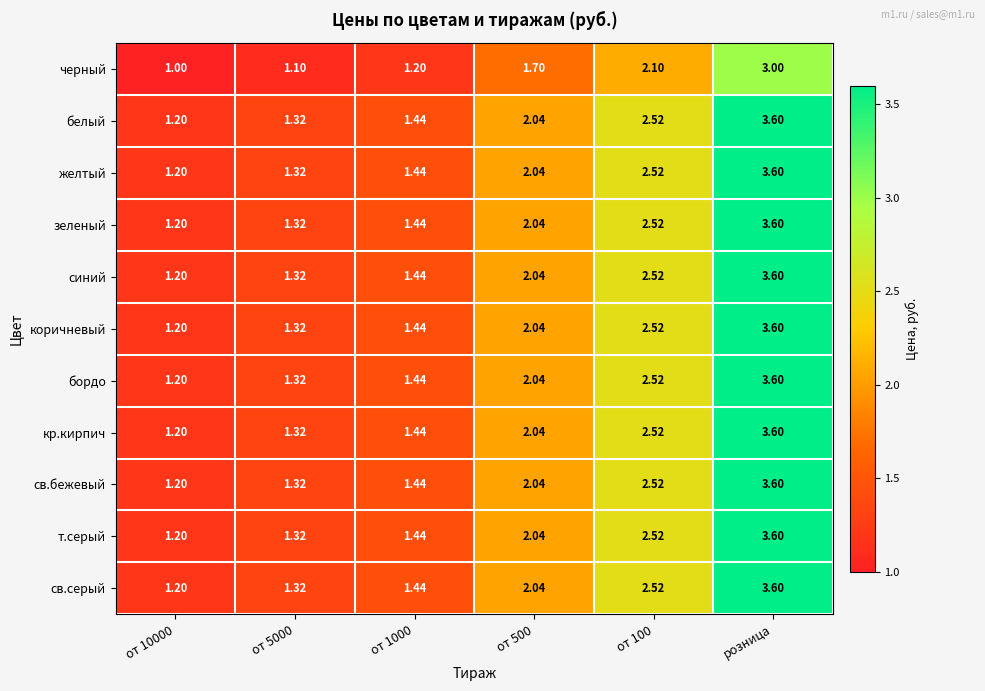

Which label corresponds to the smallest value in the chart?

от 10000